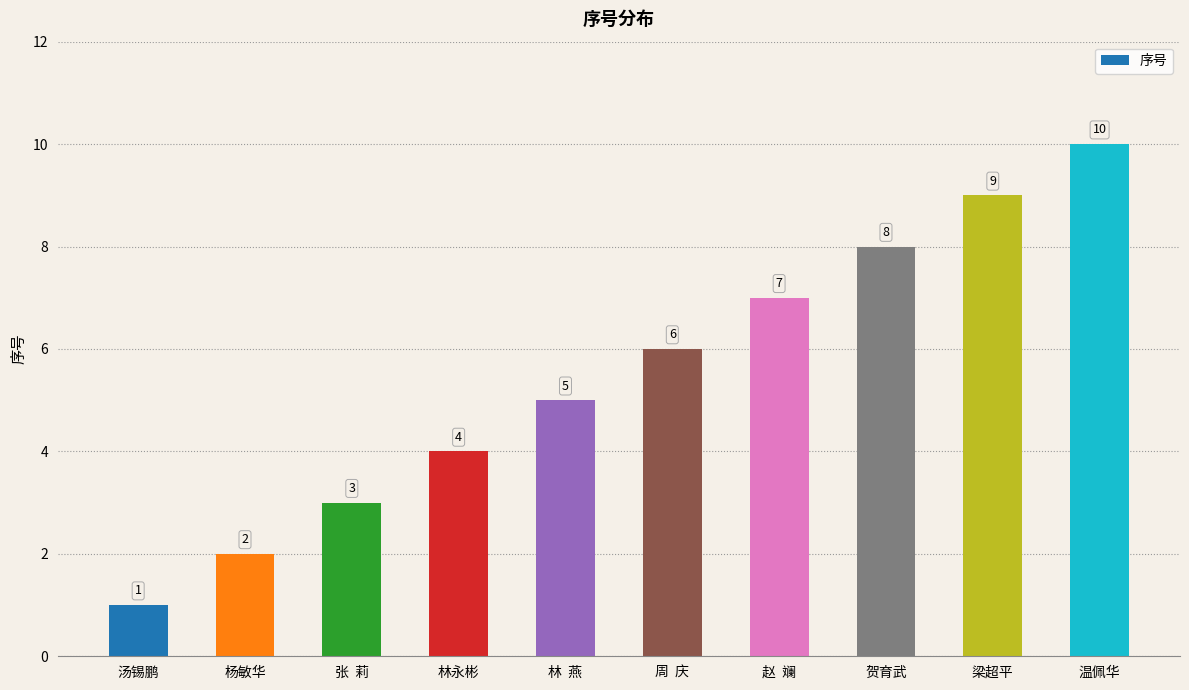

What position from the left is 温佩华?

10